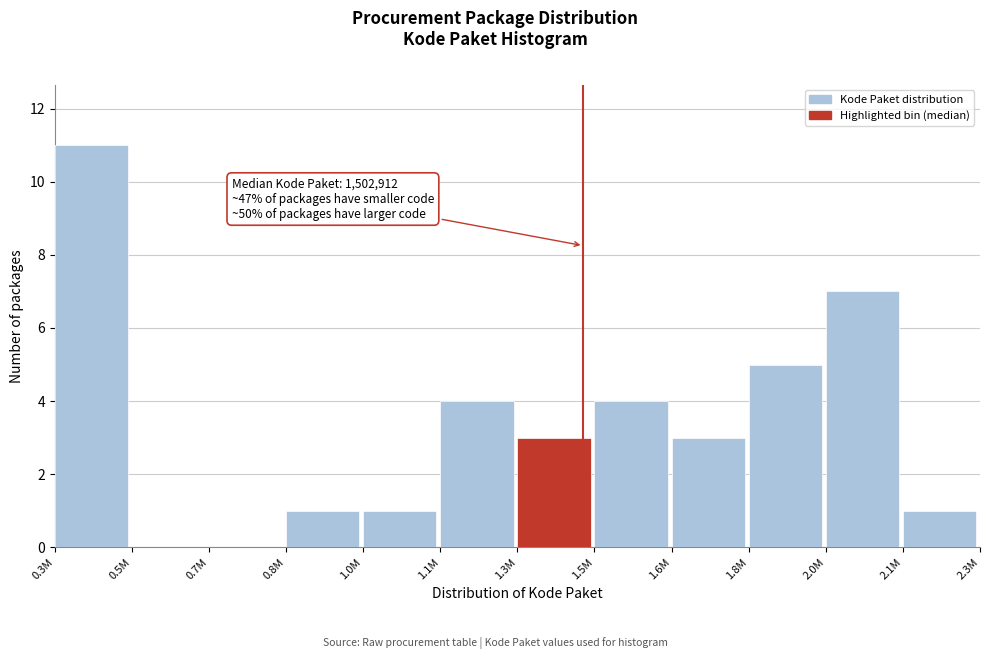

Reading left to right, what are all the values shown in this chart?

0.3M=11	0.5M=0	0.7M=0	0.8M=1	1.0M=1	1.1M=4	1.3M=3	1.5M=4	1.6M=3	1.8M=5	2.0M=7	2.1M=1